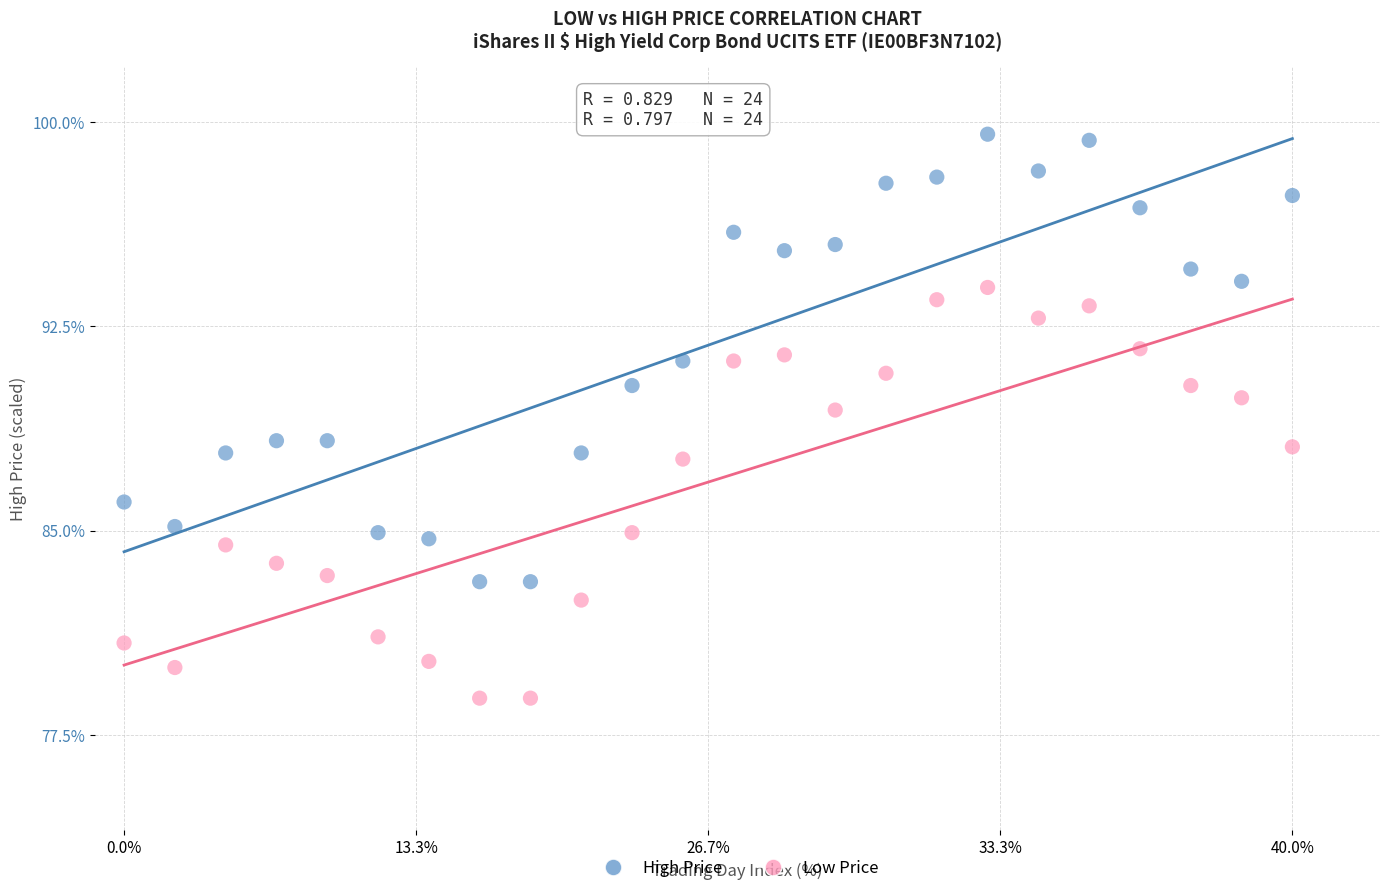

Which series has the largest Y range (max minus min)?

High Price